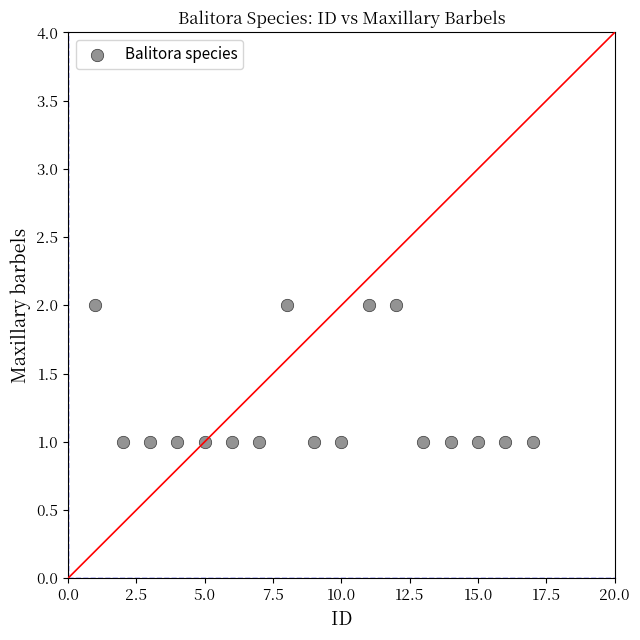

What is the range of X values (max minus min)?

16